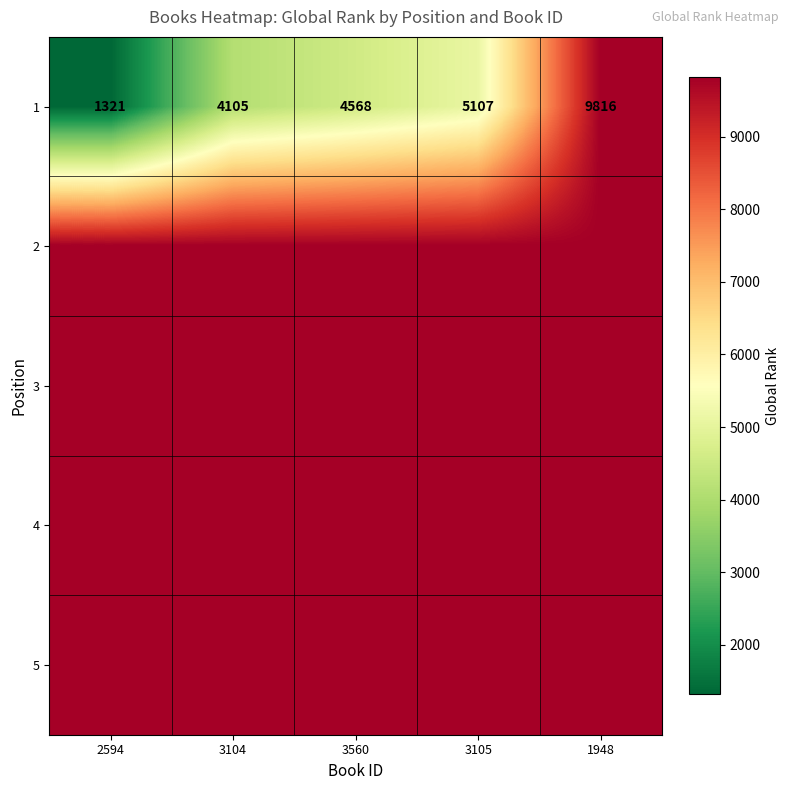

True or false: 1 has a value of 1321 at 2594.

True